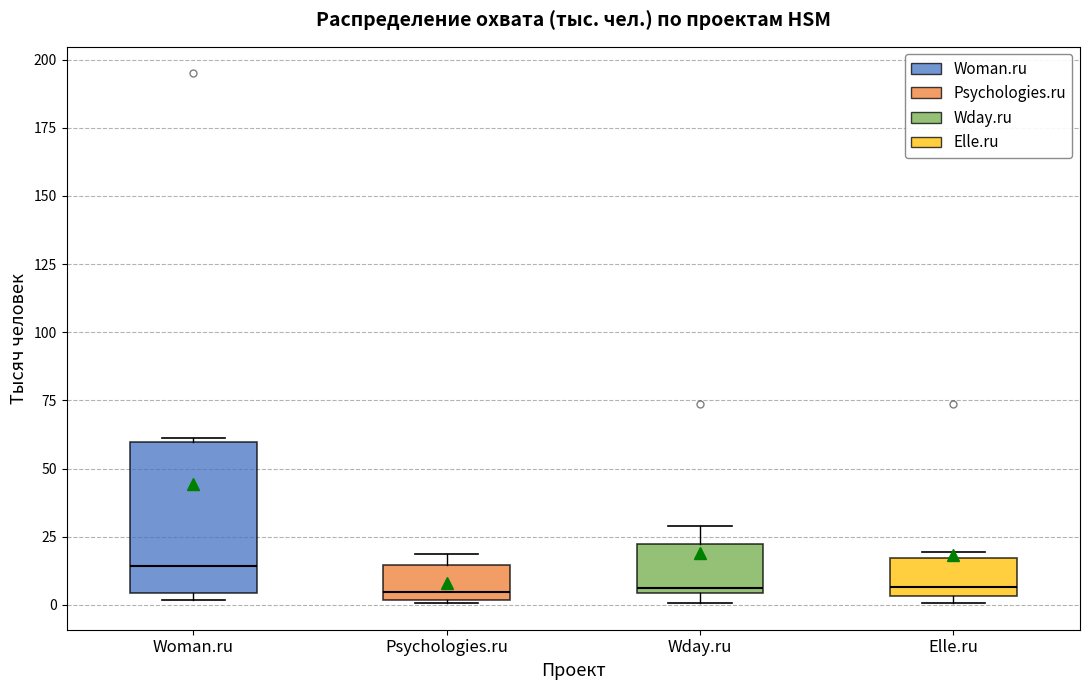

Comparing the boxes themselves (not the whiskers), which one is the tallest?

Woman.ru